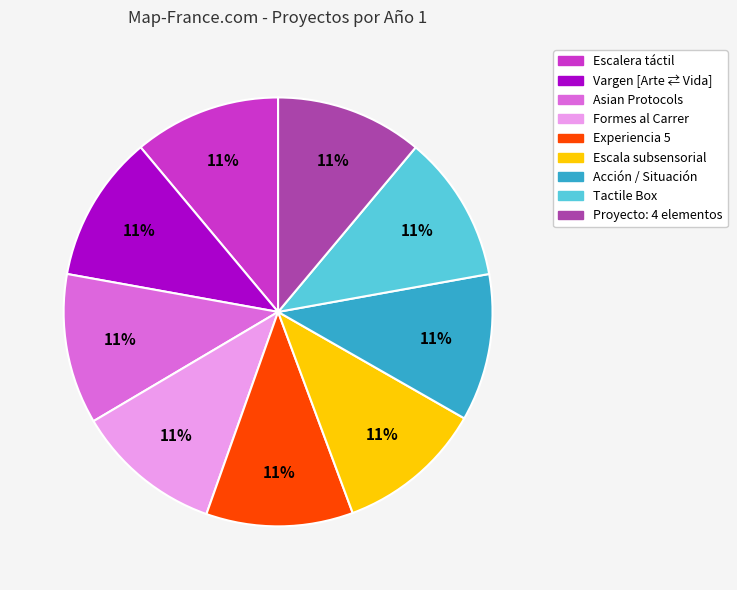

Does Vargen [Arte ⇄ Vida] account for over 50% of the chart?

No